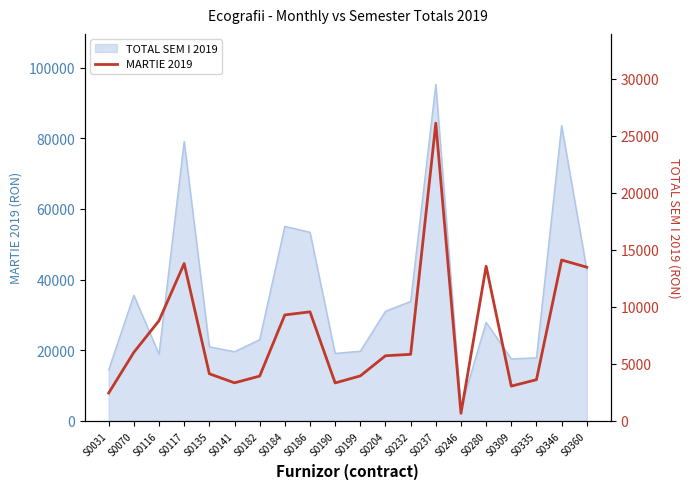

Approximately how many times larger is the value at S0346 compared to S0141?

4.2